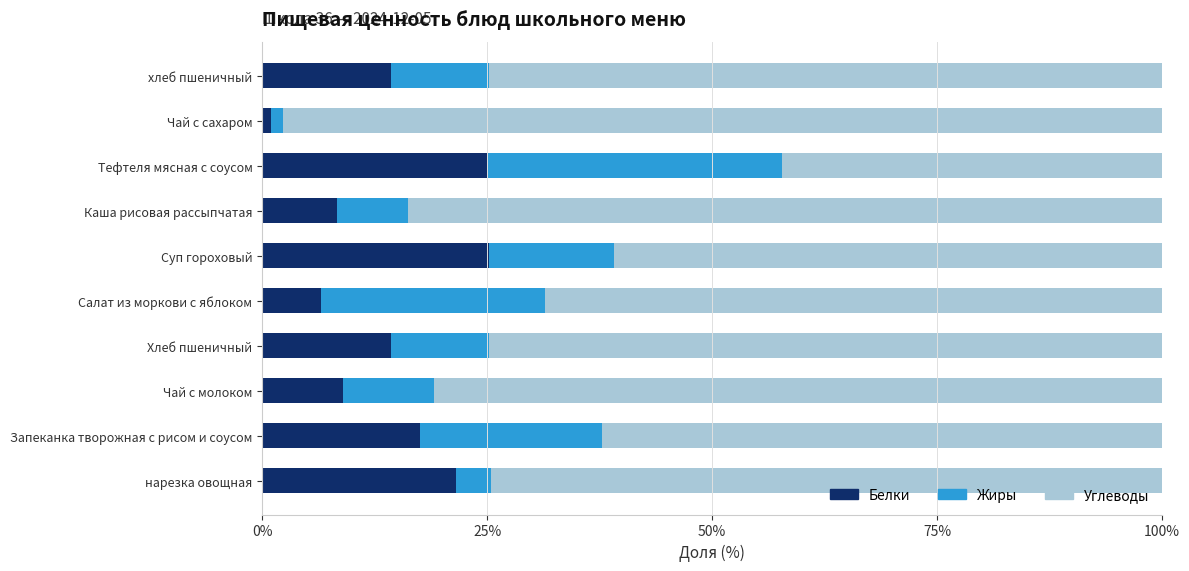

What is the total value across all series at Суп гороховый?

100.0